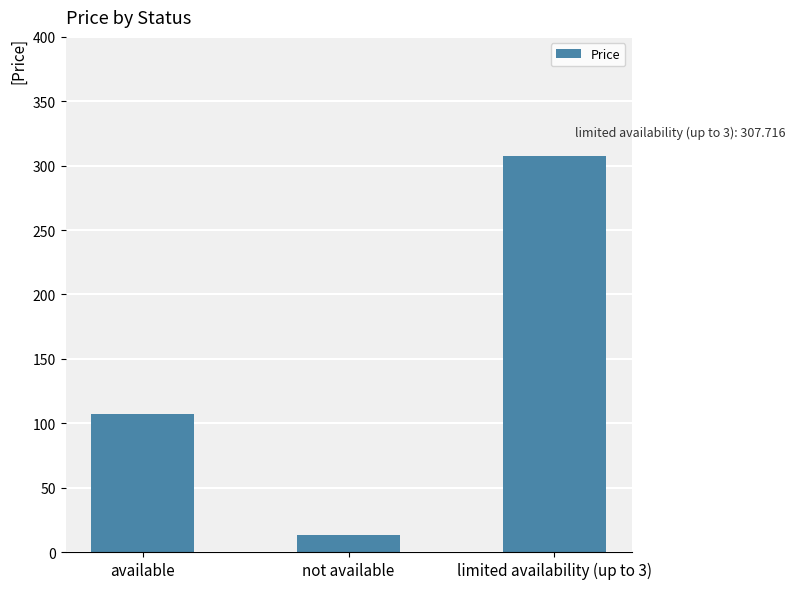

True or false: the data shows 163.5 at available.

False